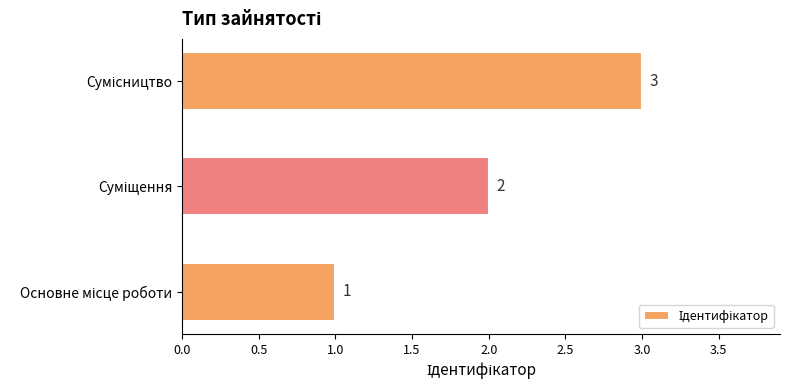

How many values are between 1 and 3?

3